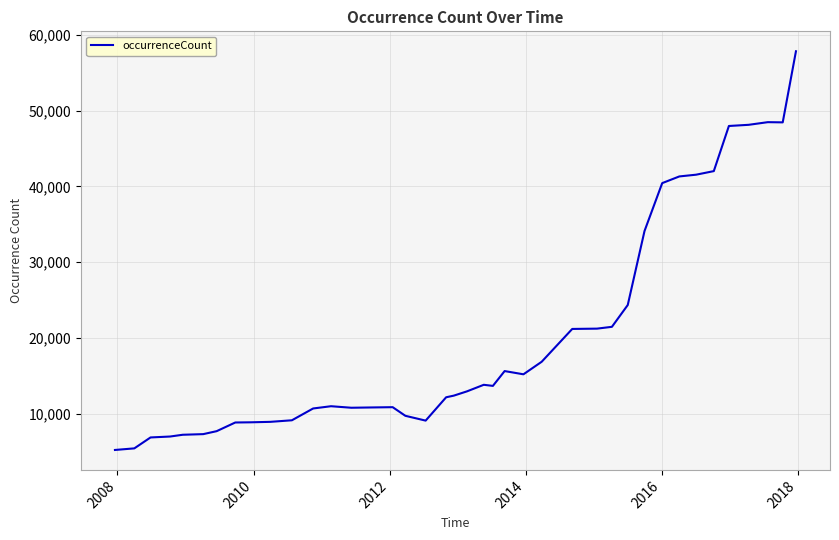

What is the greatest value displayed?

57850